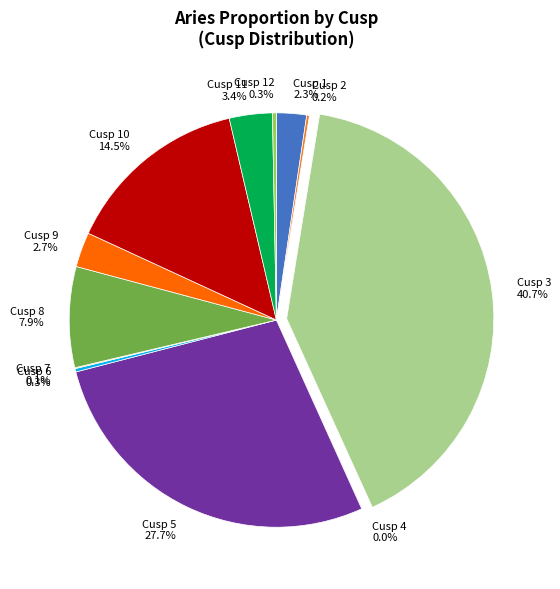

What portion of the pie excludes Cusp 1?

97.7%